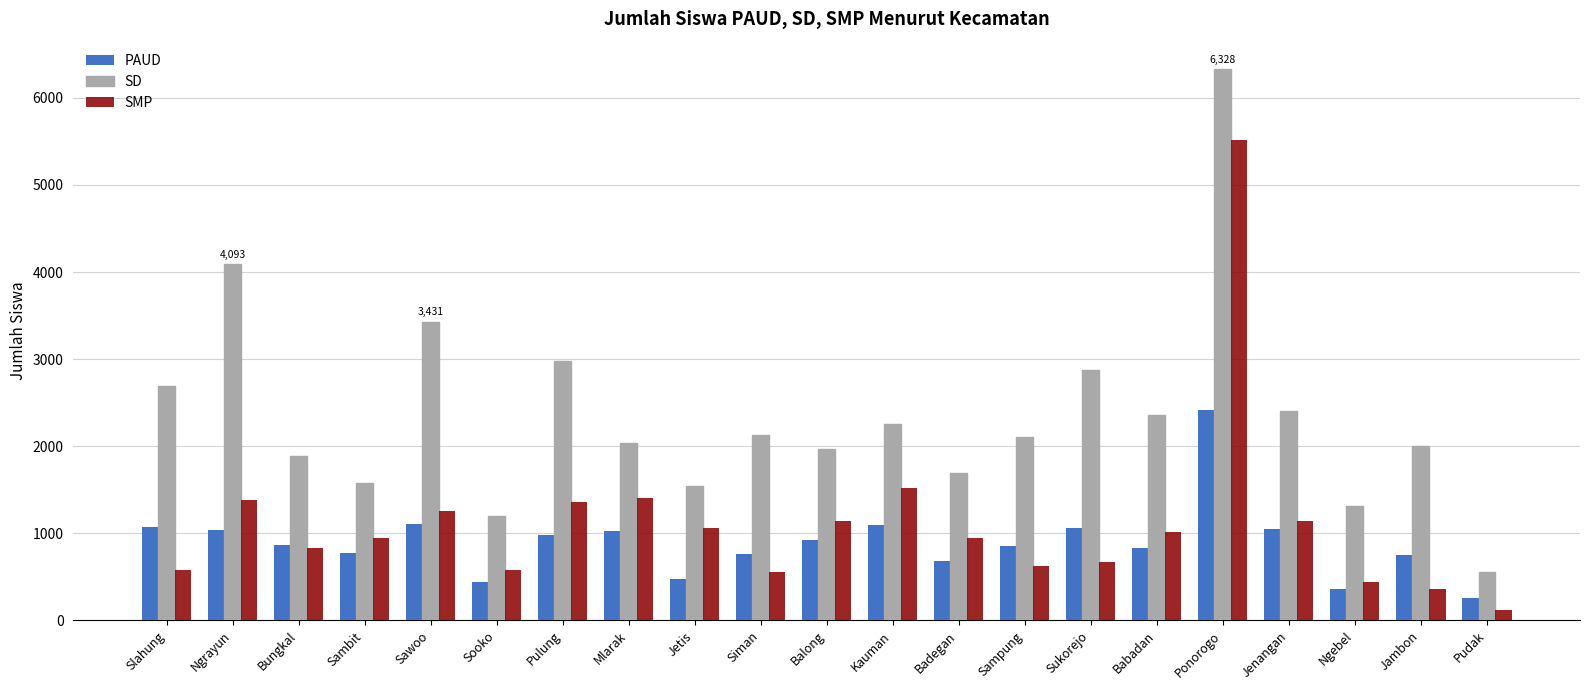

What is the total value across all series at Badegan?

3308